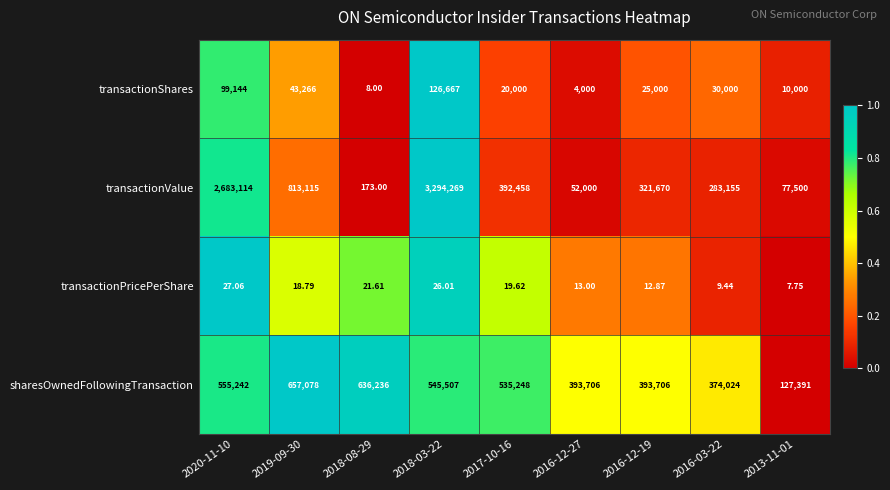

At 2019-09-30, list the series in order from largest to smallest.

transactionValue, sharesOwnedFollowingTransaction, transactionShares, transactionPricePerShare